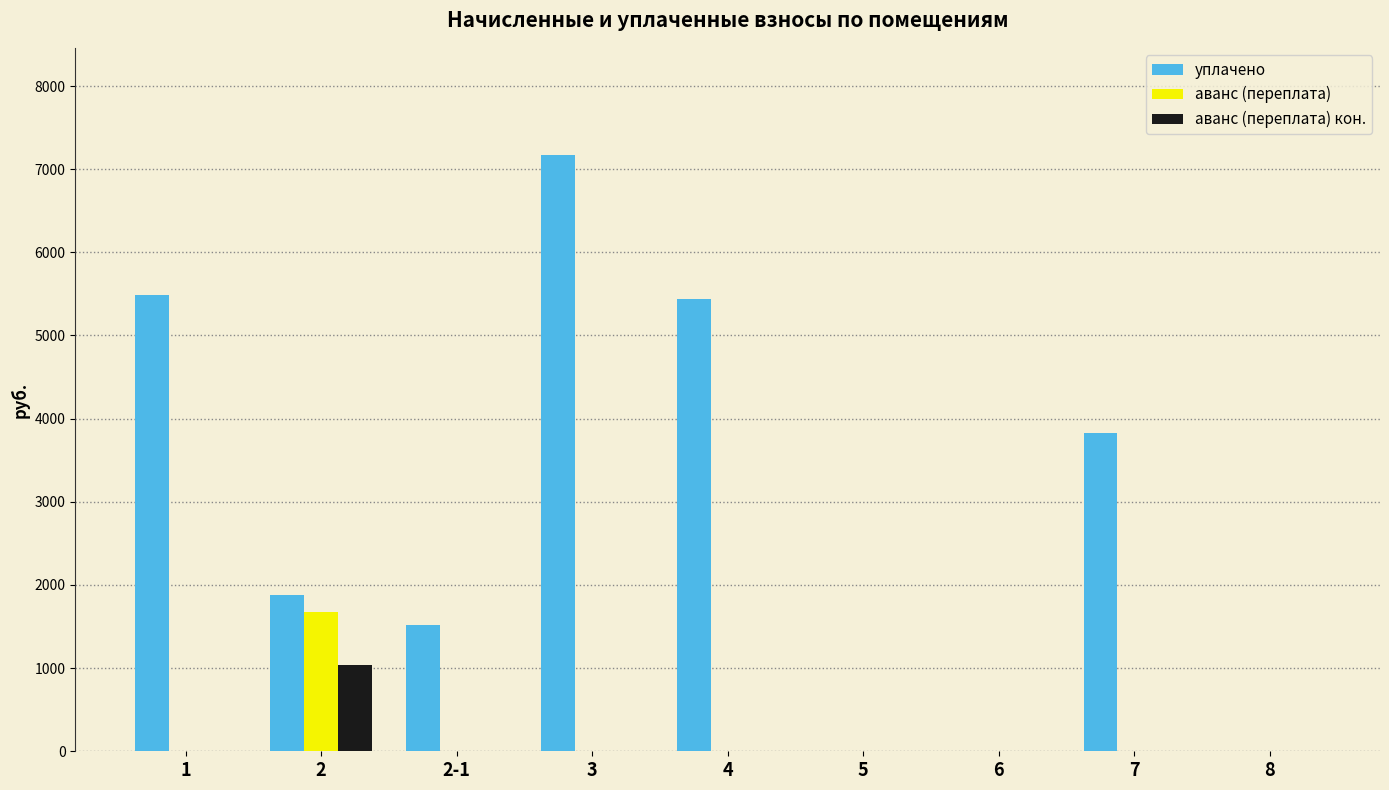

Which series has the widest spread of values?

уплачено